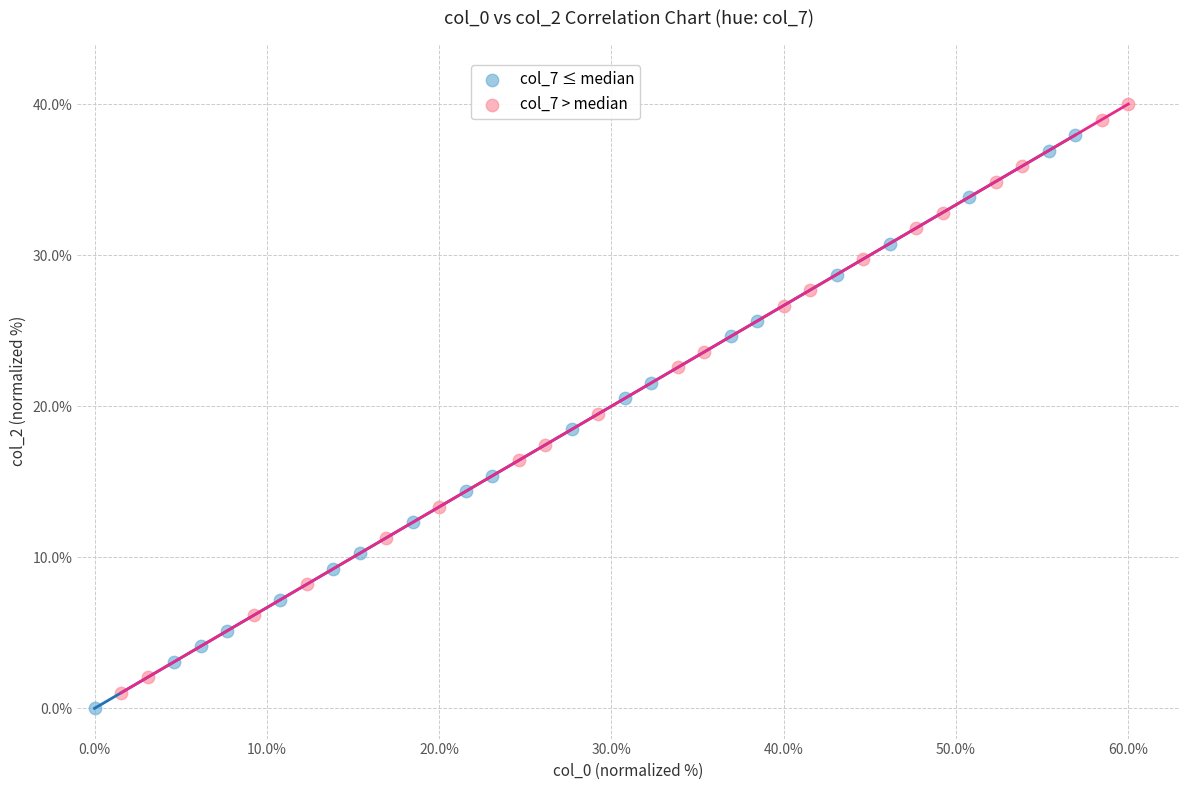

Which series has the widest spread of Y values?

col_7 > median